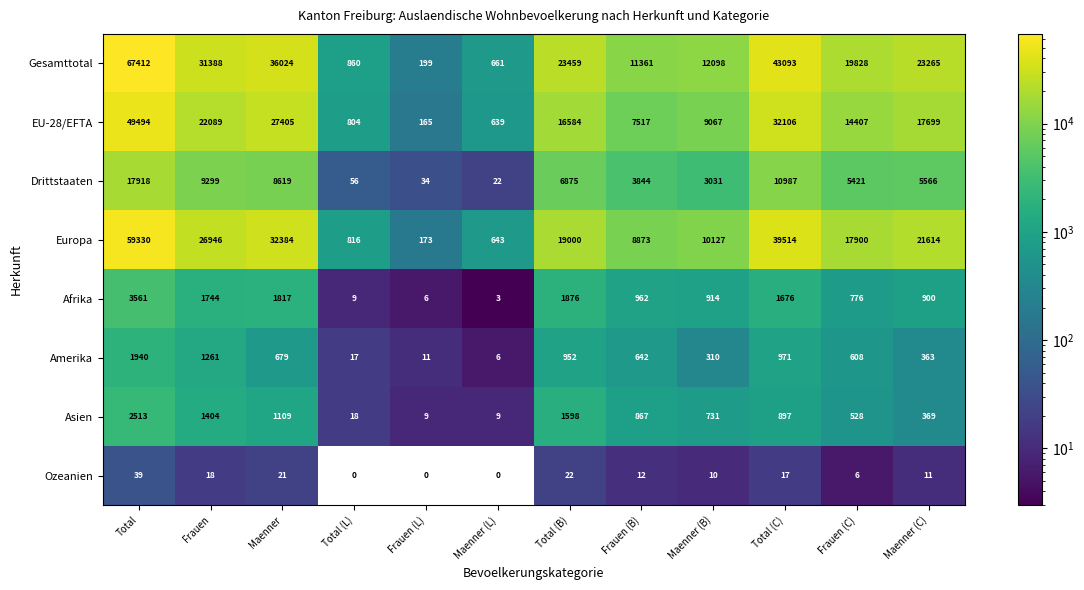

At which category is the sum across all series the highest?

Total